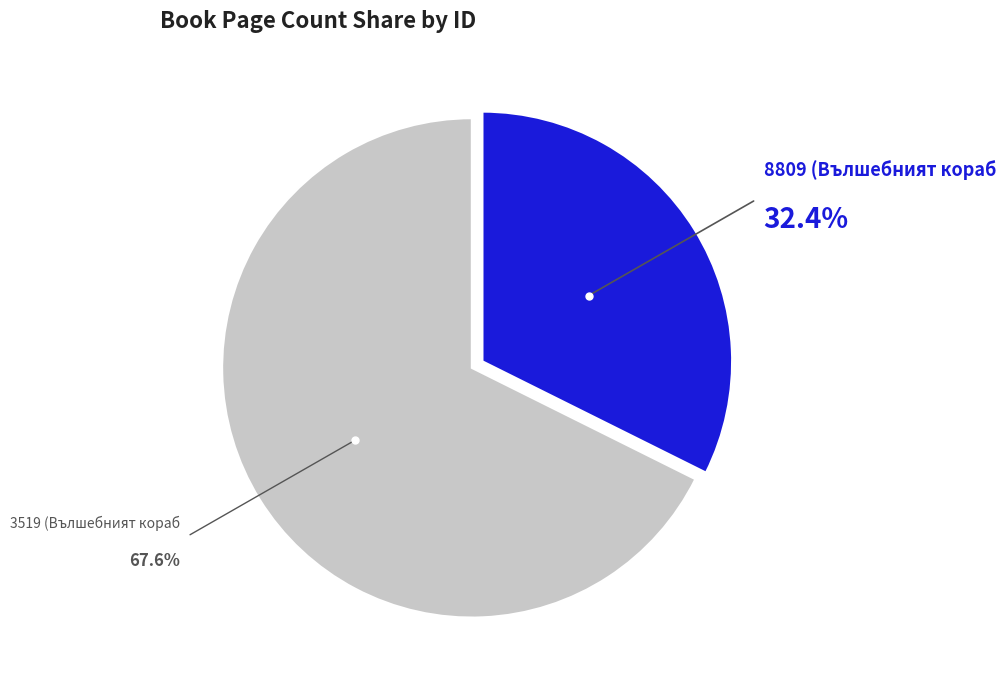

To the nearest percent, what is the average slice percentage?

50%